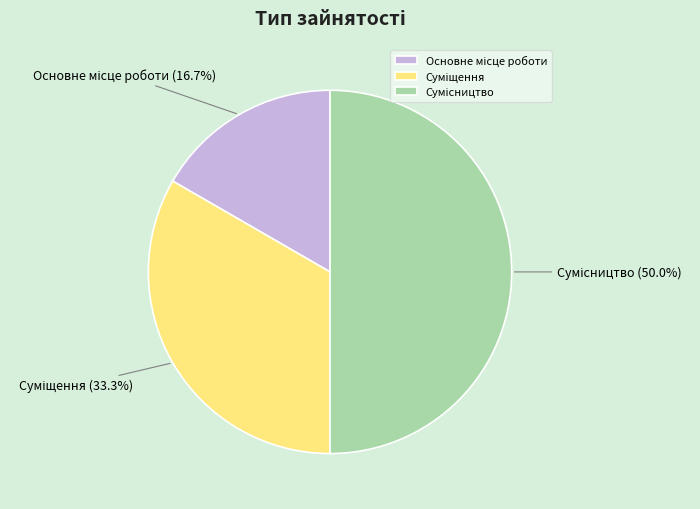

What portion of the pie excludes Основне місце роботи?

83.3%